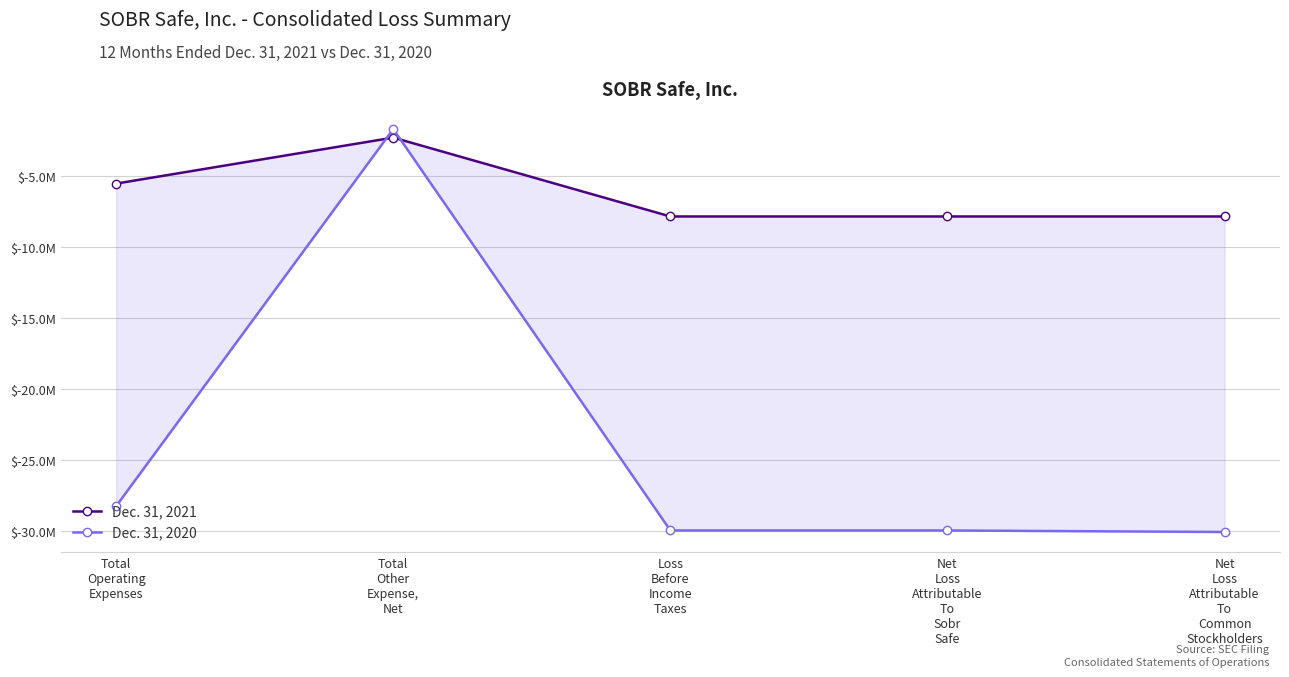

Read the Dec. 31, 2021 value at Net
Loss
Attributable
To
Sobr
Safe, to the nearest 100.

-7870300